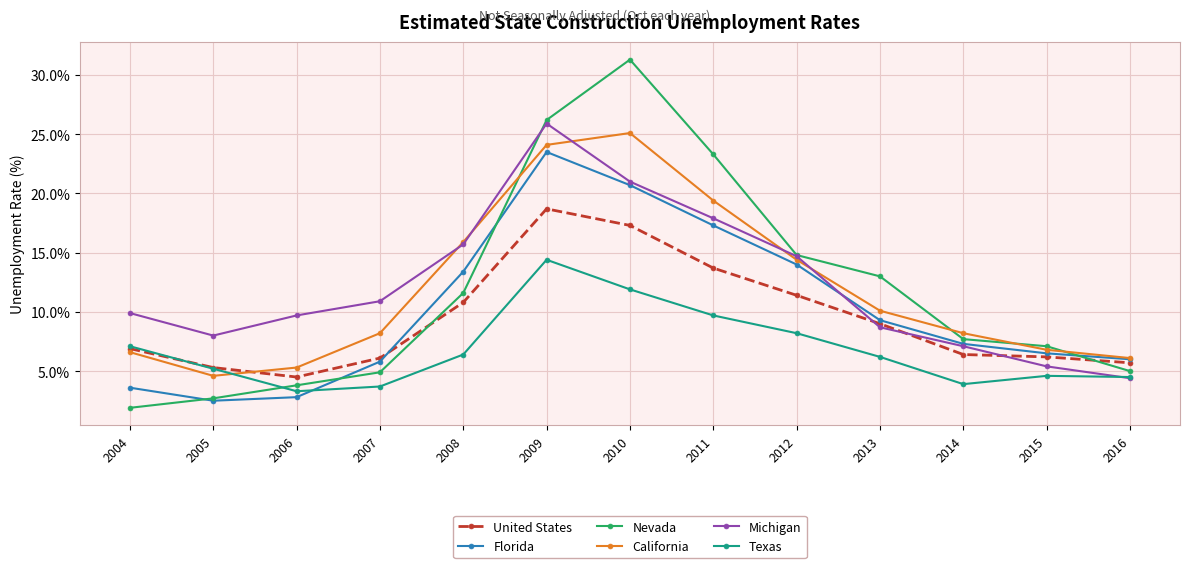

What is the difference between the maximum and minimum values in the California series?

20.5